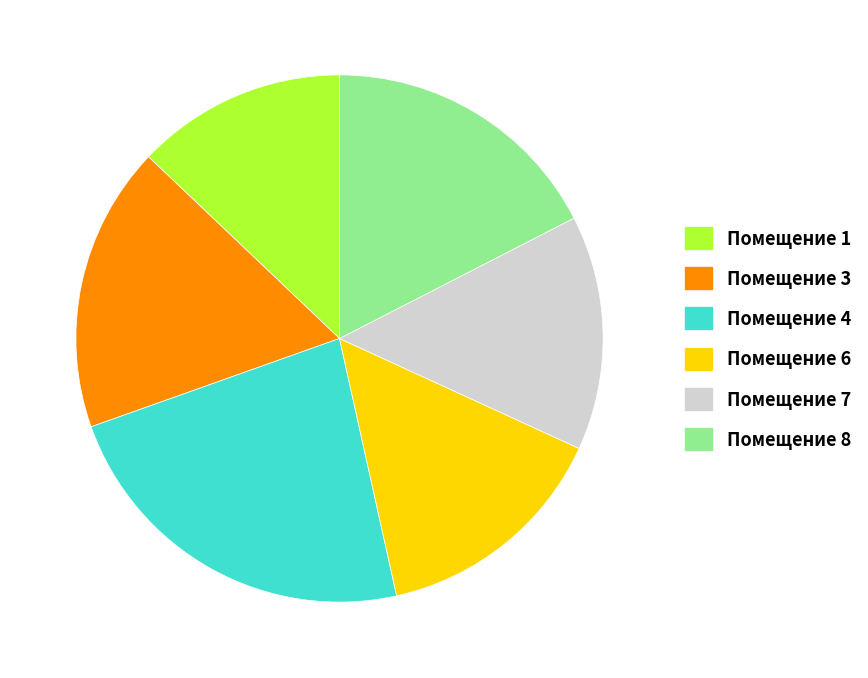

Is there a majority slice in this chart?

No